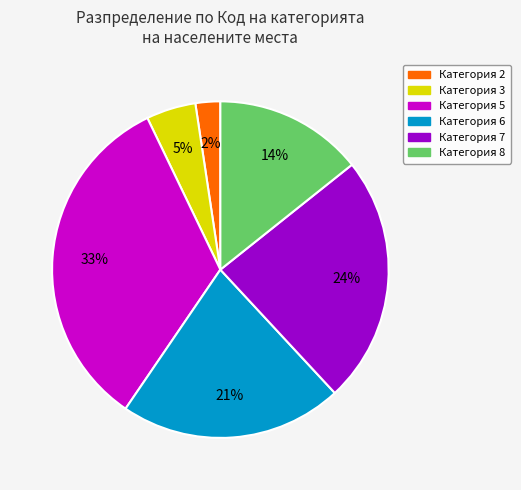

Combined, do Категория 7 and Категория 5 account for over 50%?

Yes